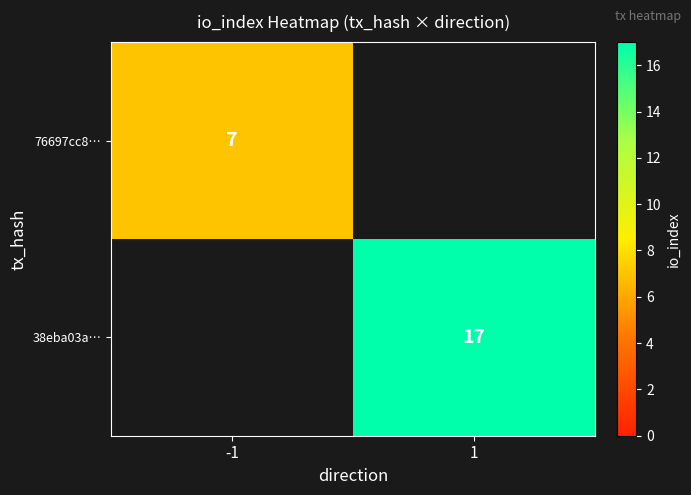

Is it true that 76697cc8… equals 2 at -1?

False